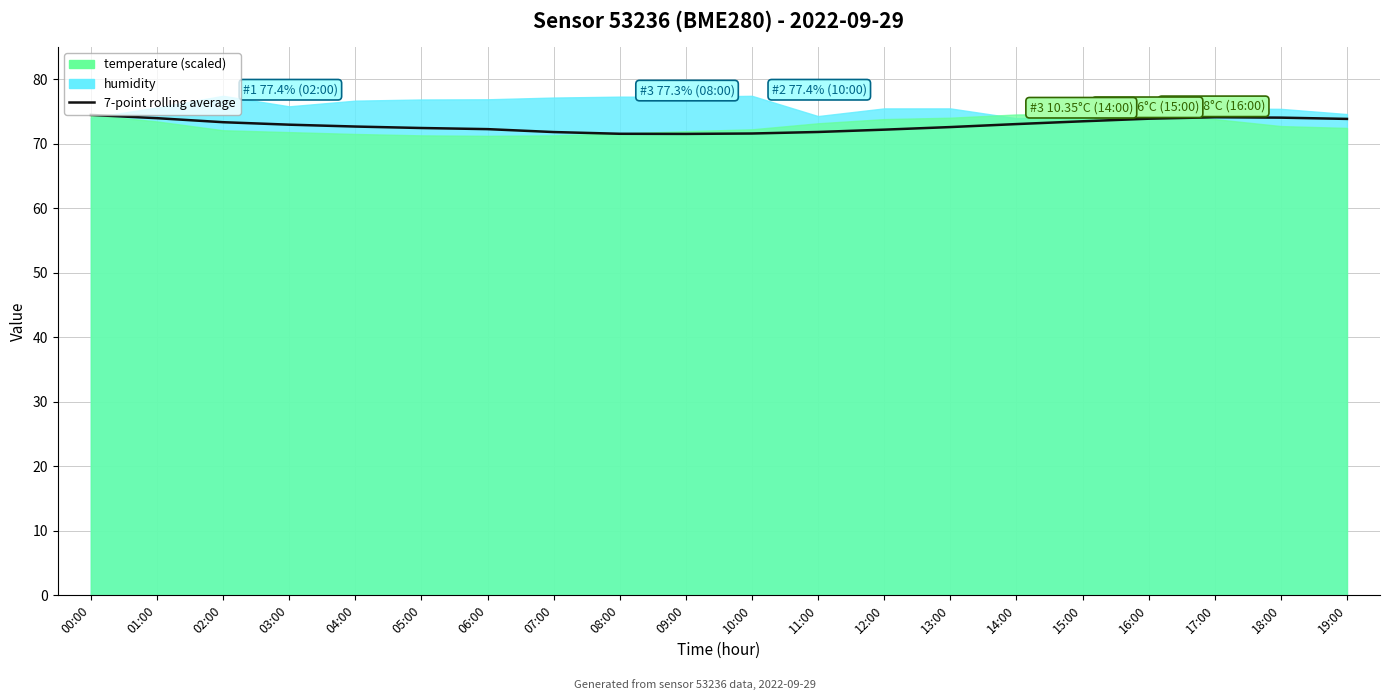

What is the change in value from 05:00 to 08:00?

-0.9